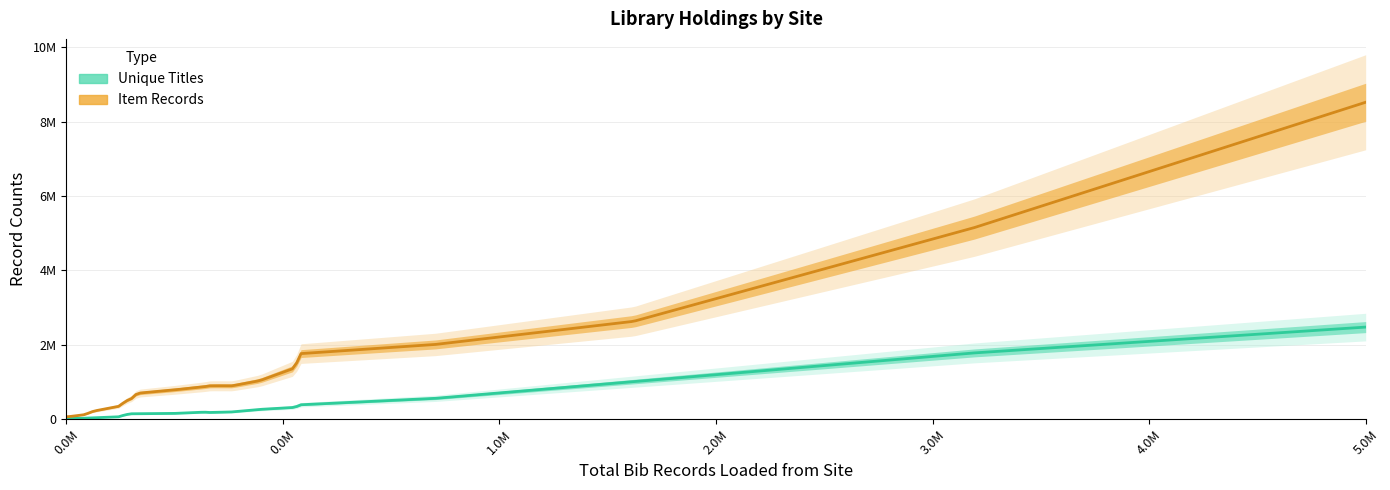

At which category does unique_titles reach its first local valley?

5